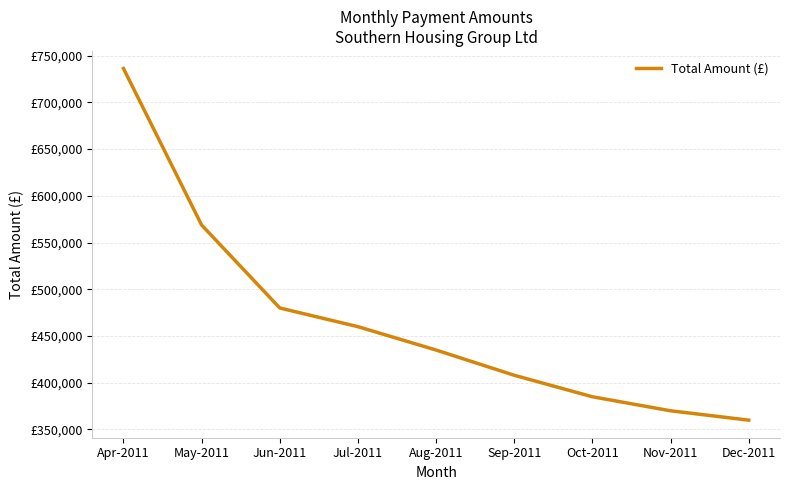

What is the difference between the maximum and minimum values?

376213.1